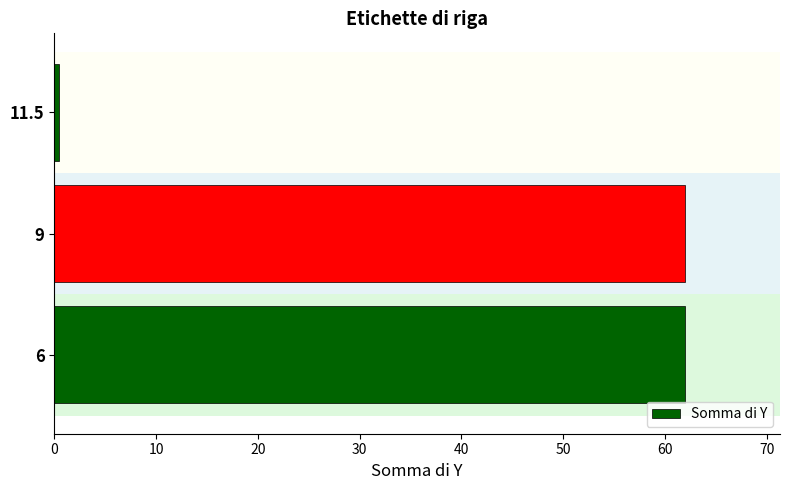

Reading bottom to top, transcribe all the data shown in this chart.

62.0	62.0	0.5